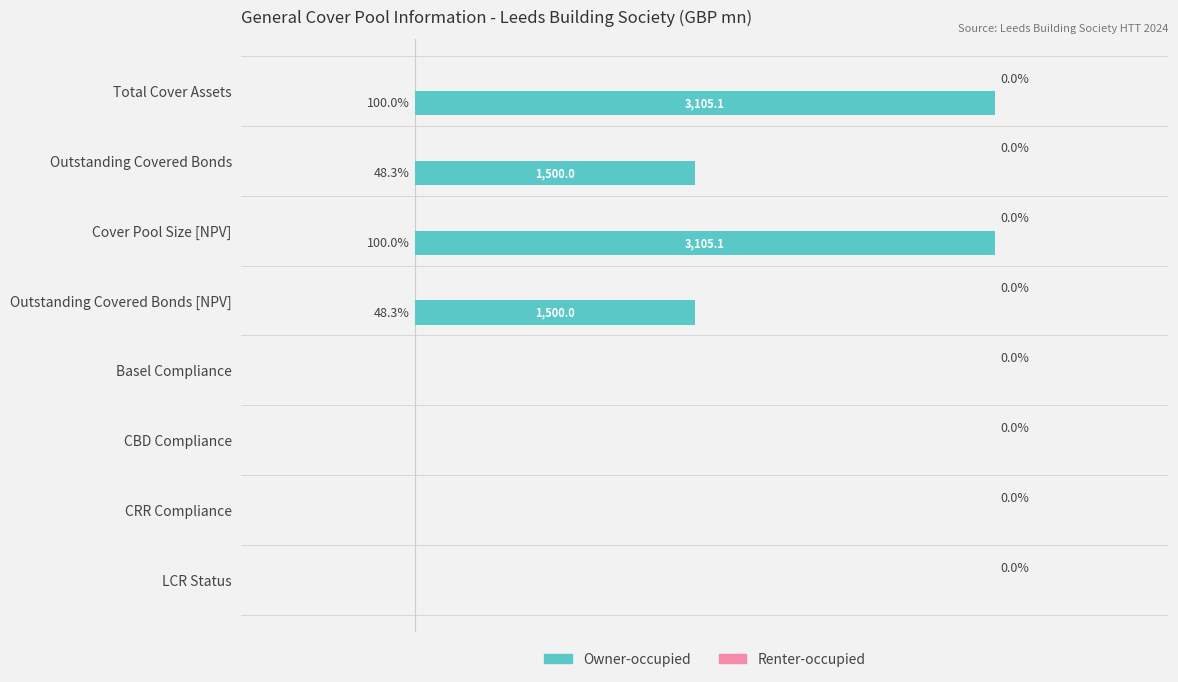

Are the bars horizontal?

Yes